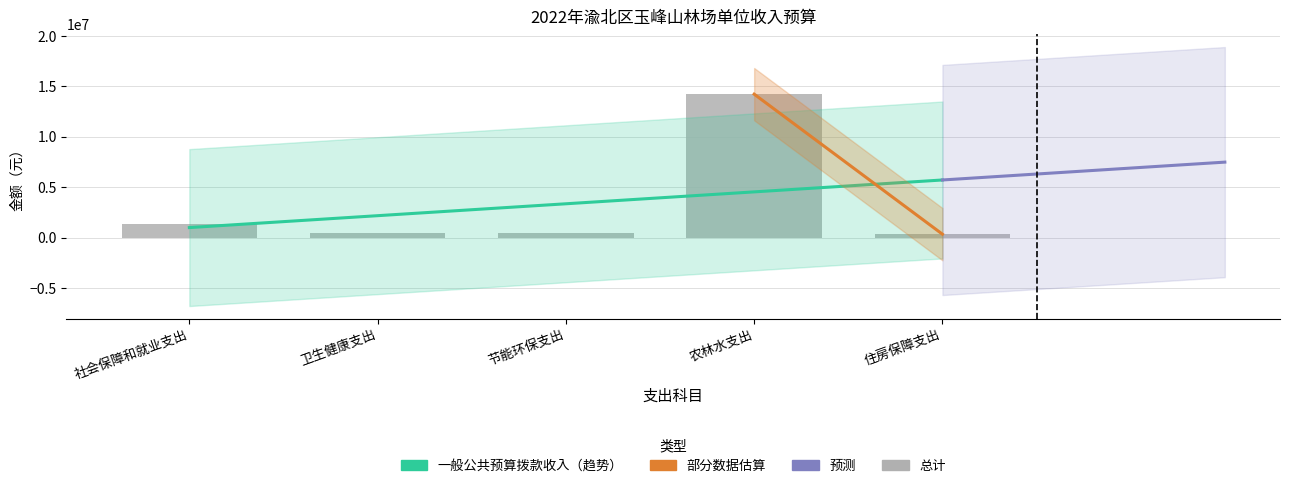

True or false: the data shows 811524.3 at 节能环保支出.

False